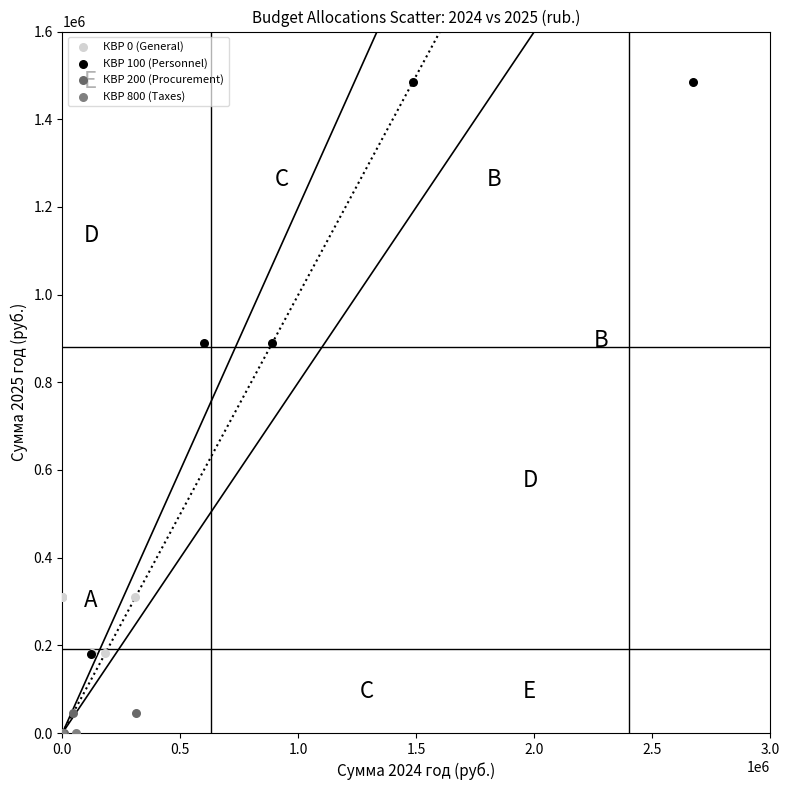

What are all the series names shown in the legend?

КВР 0 (General), КВР 100 (Personnel), КВР 200 (Procurement), КВР 800 (Taxes)